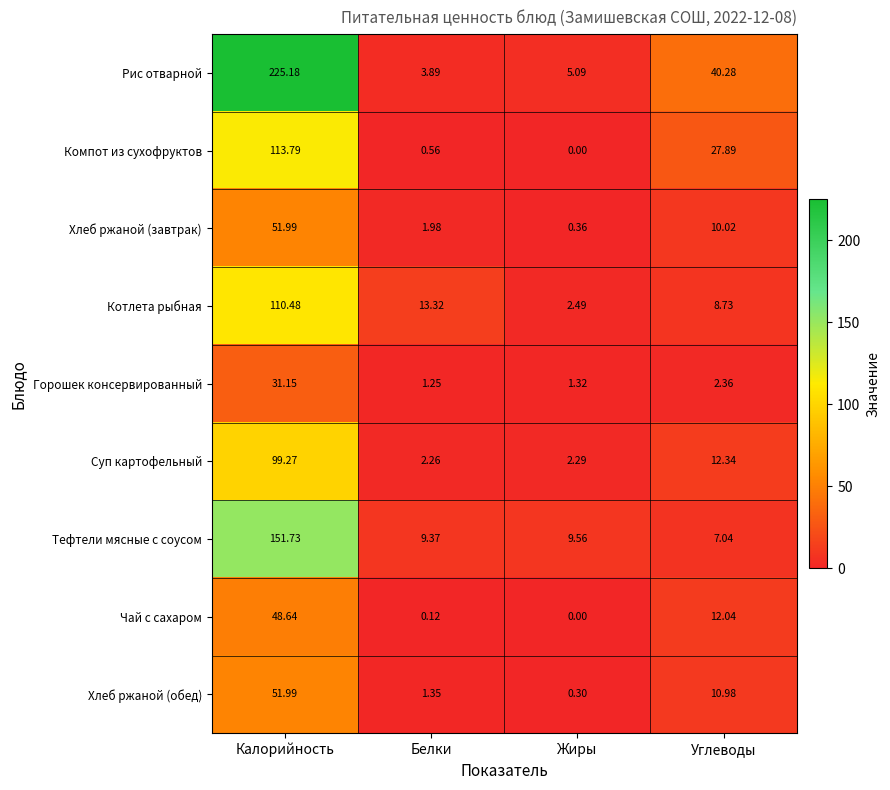

What is the total value across all series at Калорийность?

884.2